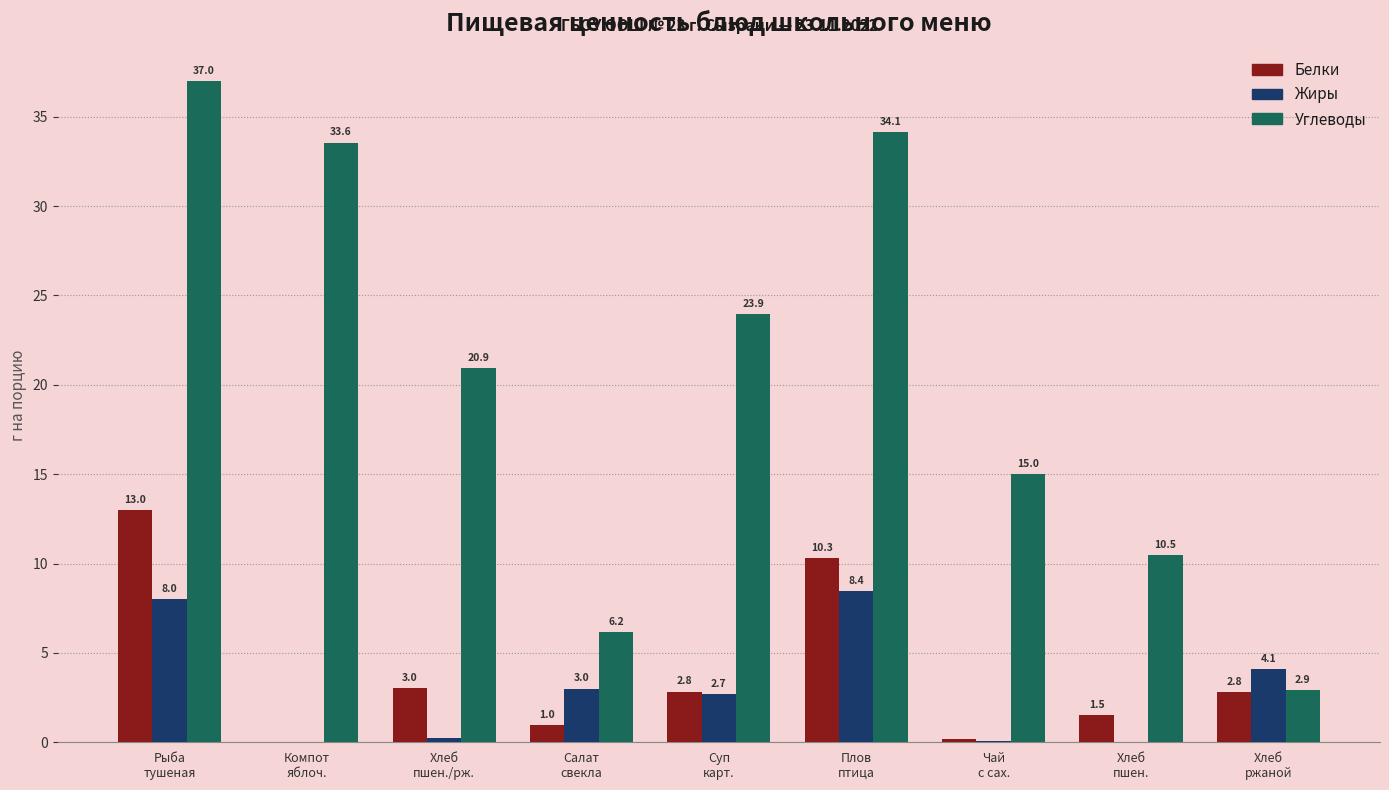

How many distinct data groups are displayed?

3